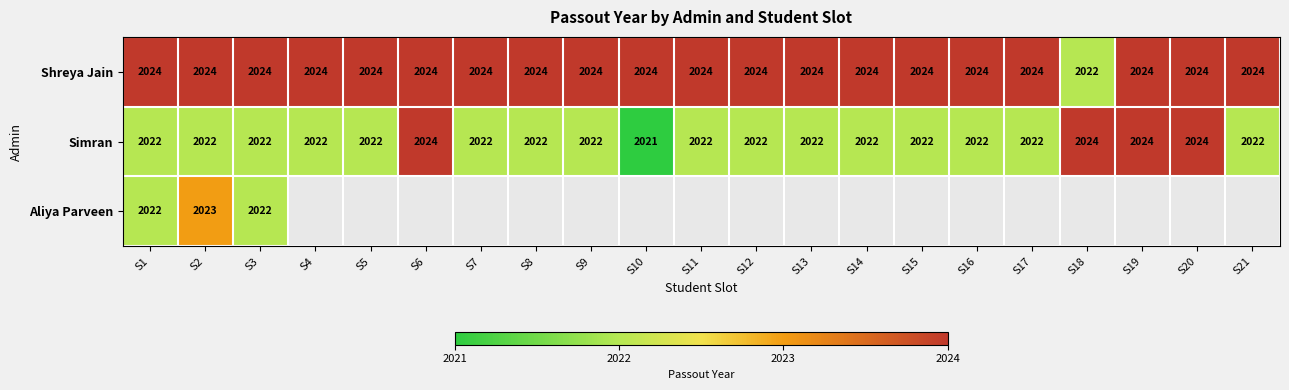

Count the Simran values in the range 2022 to 2023.

16